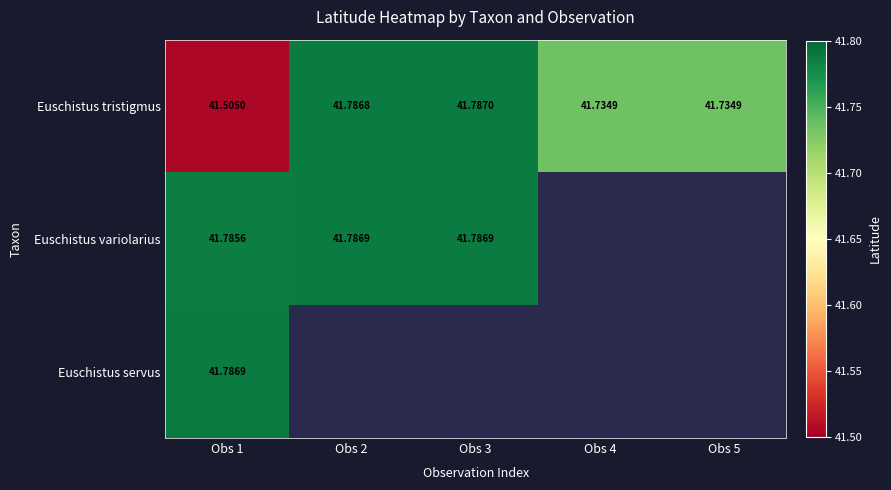

At how many categories does at least one series exceed 41?

5